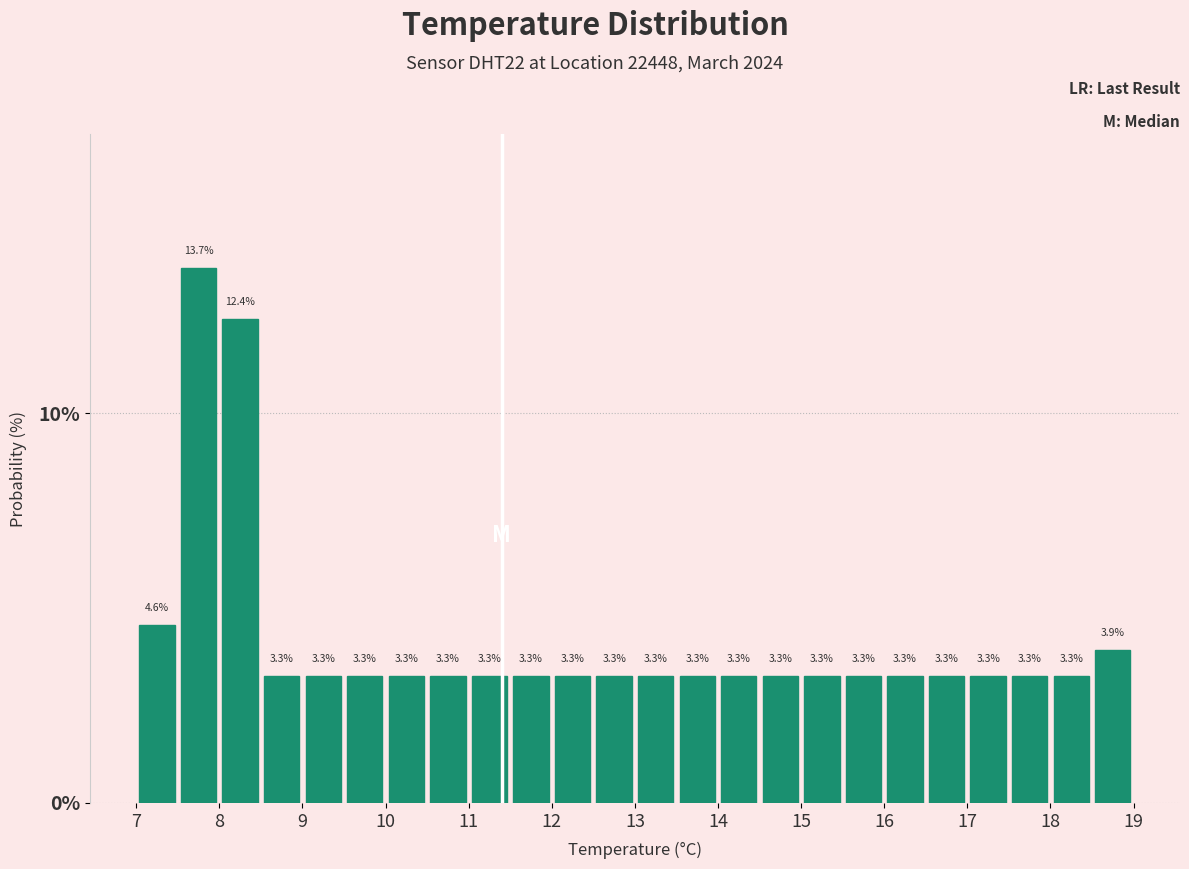

What is the height of the bar covering 11.5 to 12.0 on the x-axis?

3.3